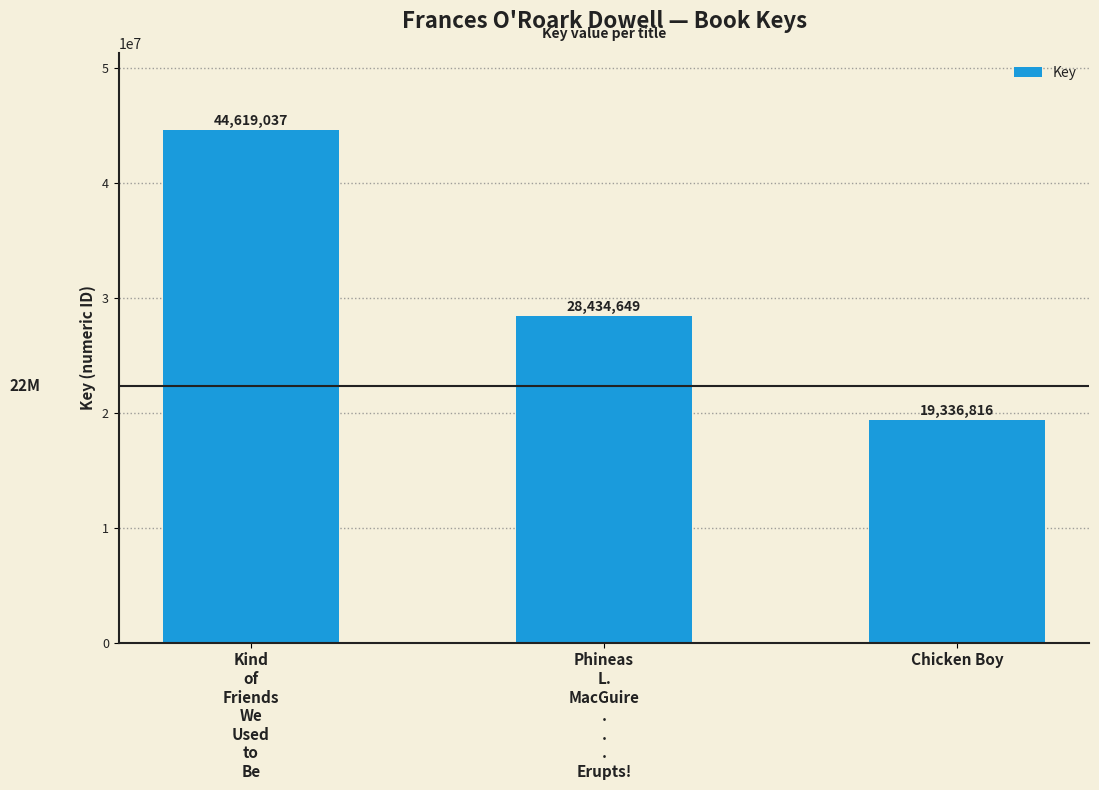

What is the approximate value at Phineas
L.
MacGuire
.
.
.
Erupts!?

28434649